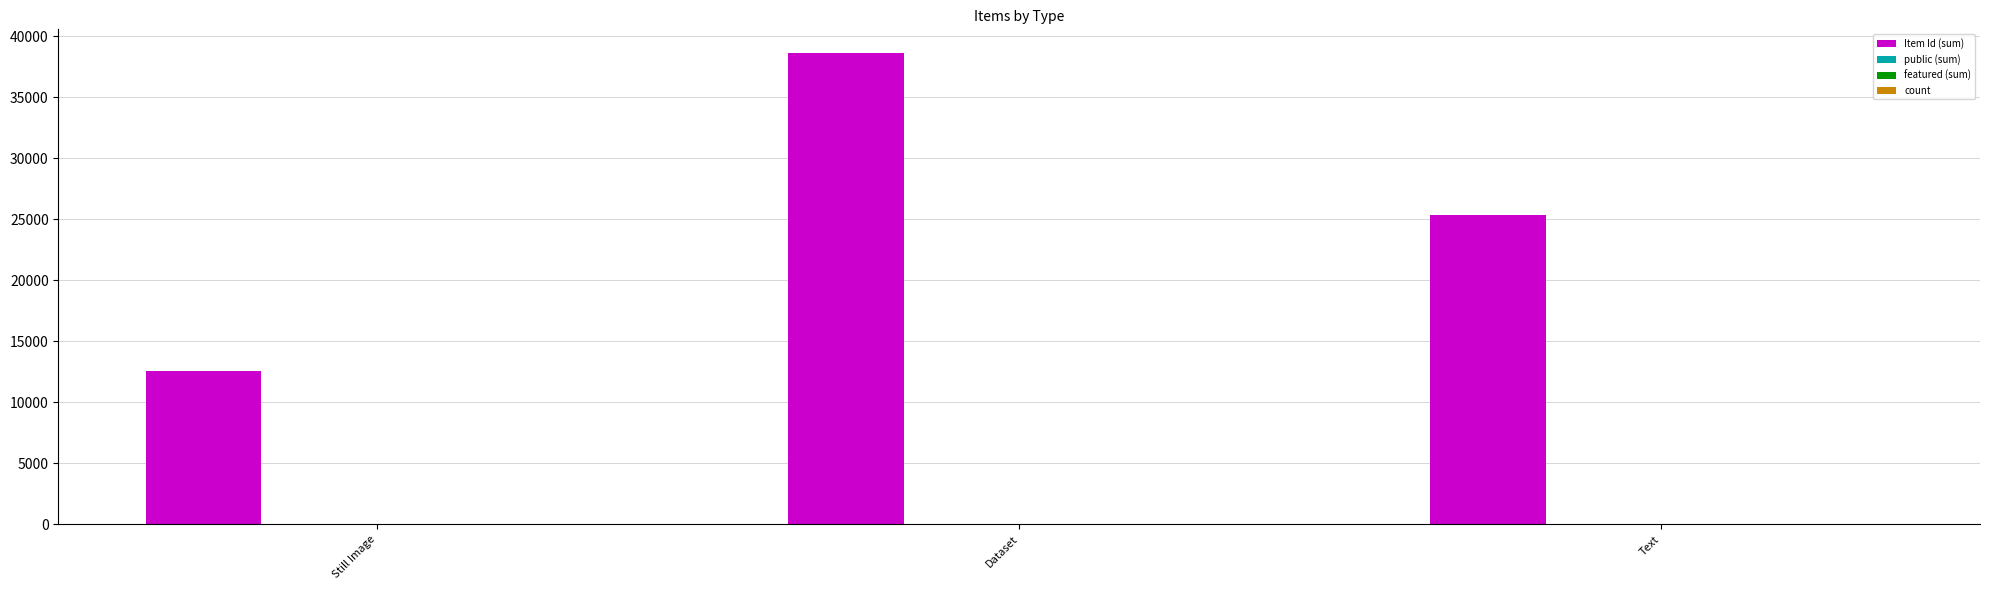

At which category is the sum across all series the highest?

Dataset